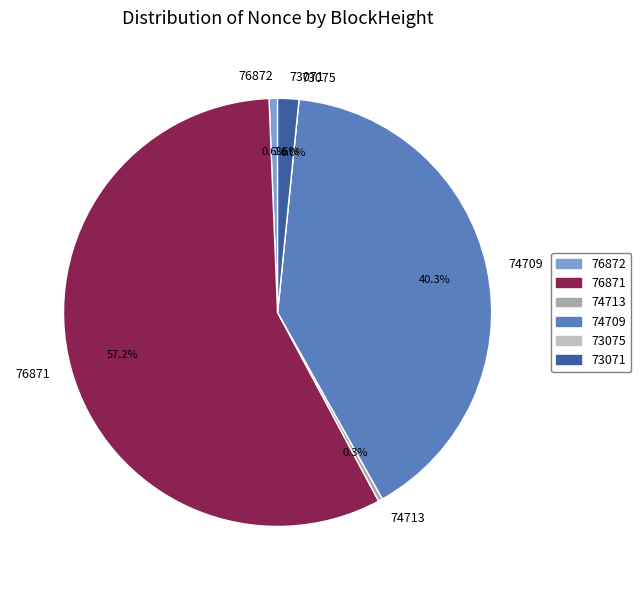

What is the largest slice in the pie chart?

76871